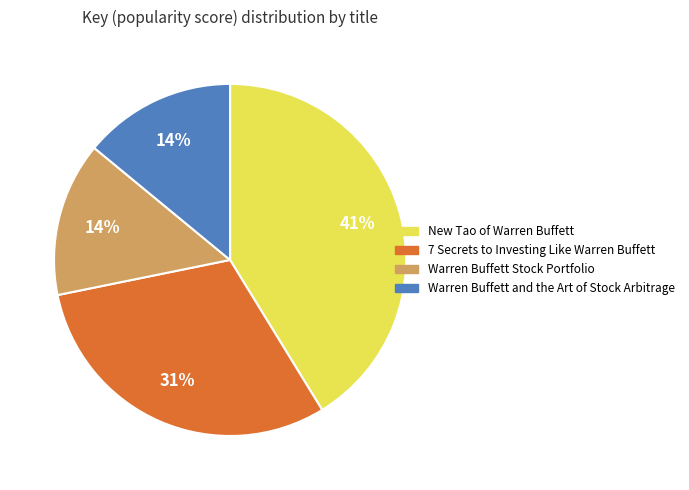

To the nearest percent, what is the difference between the largest and smallest slice percentages?

27%